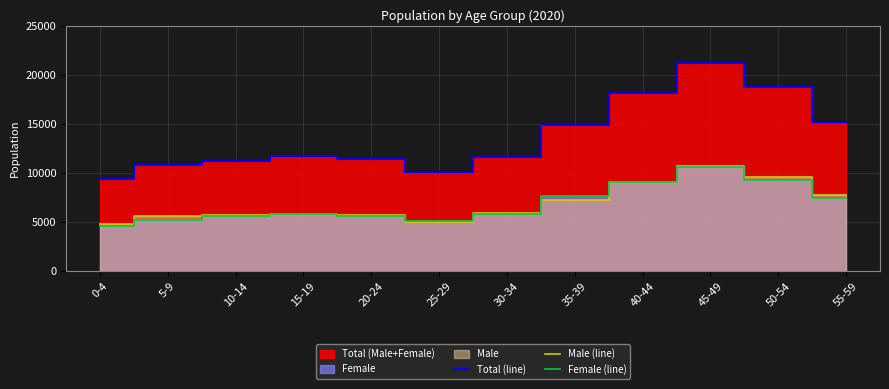

True or false: Male (line) has more than 0 points higher than both neighbors.

True